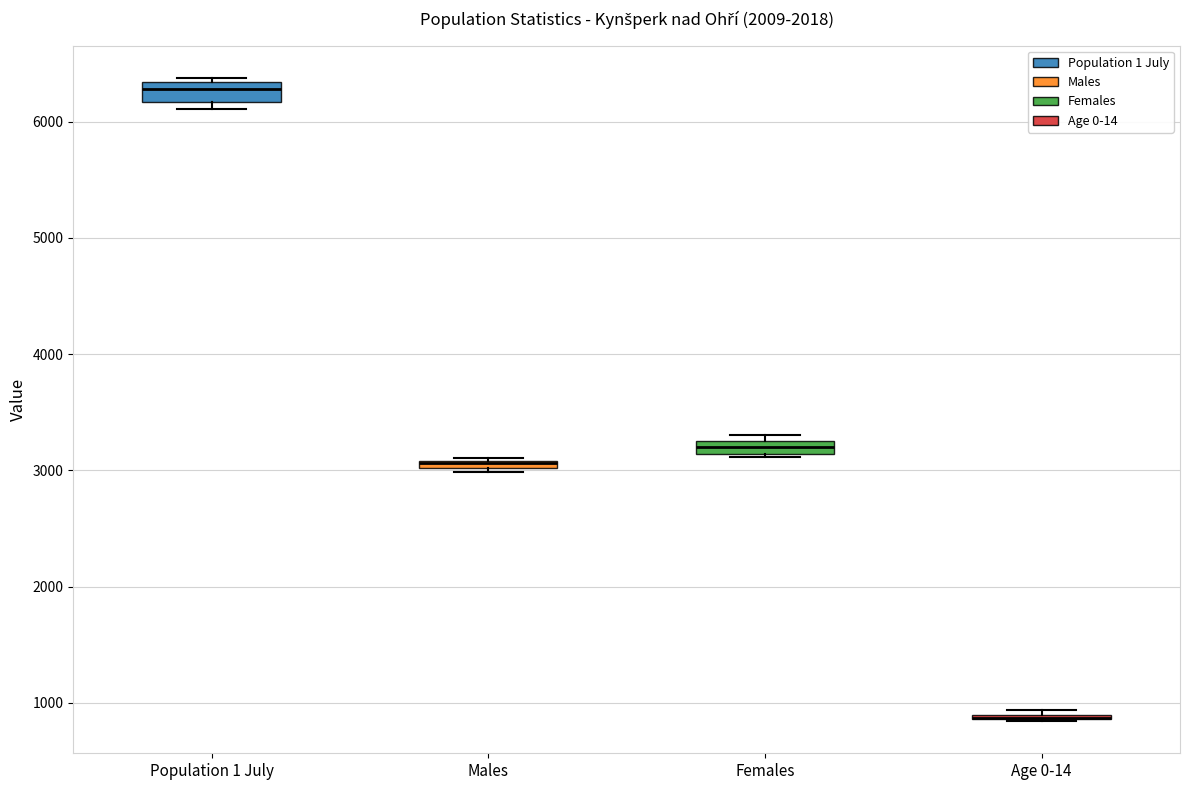

Where is the lower edge of the box for Population 1 July on the y-axis? The values are not printed on the chart, so give them approximately, as read against the axis.

6200